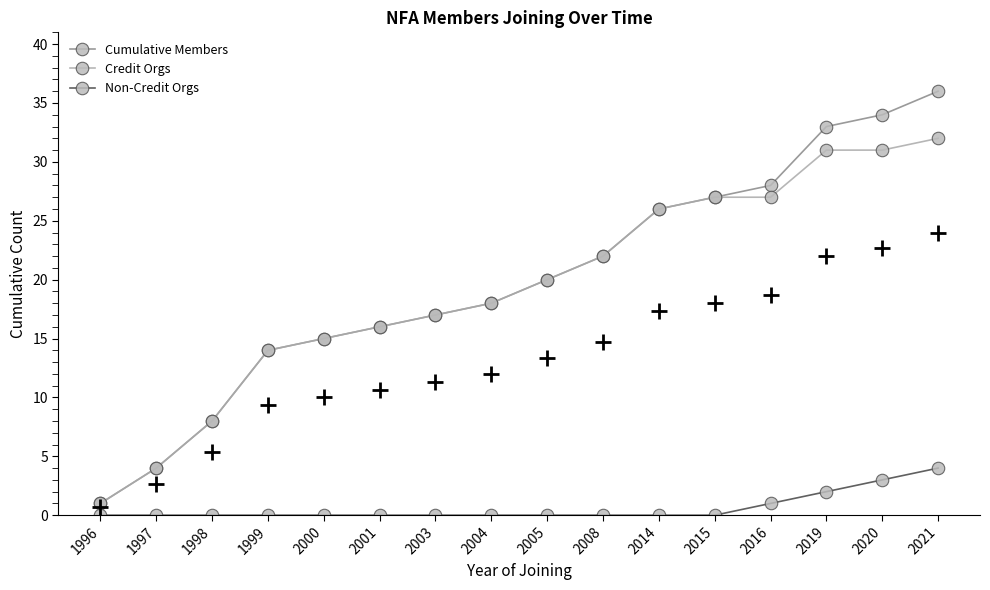

Which series has the widest spread of values?

Cumulative Members